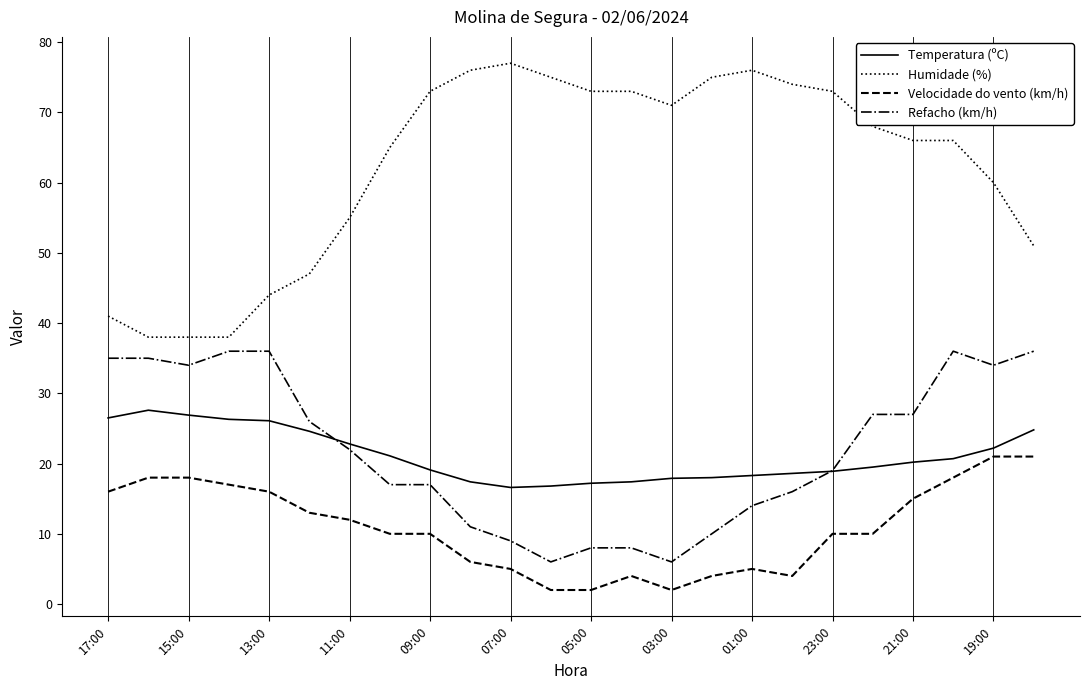

What is the highest value of the Velocidade do vento (km/h) series?

21.0